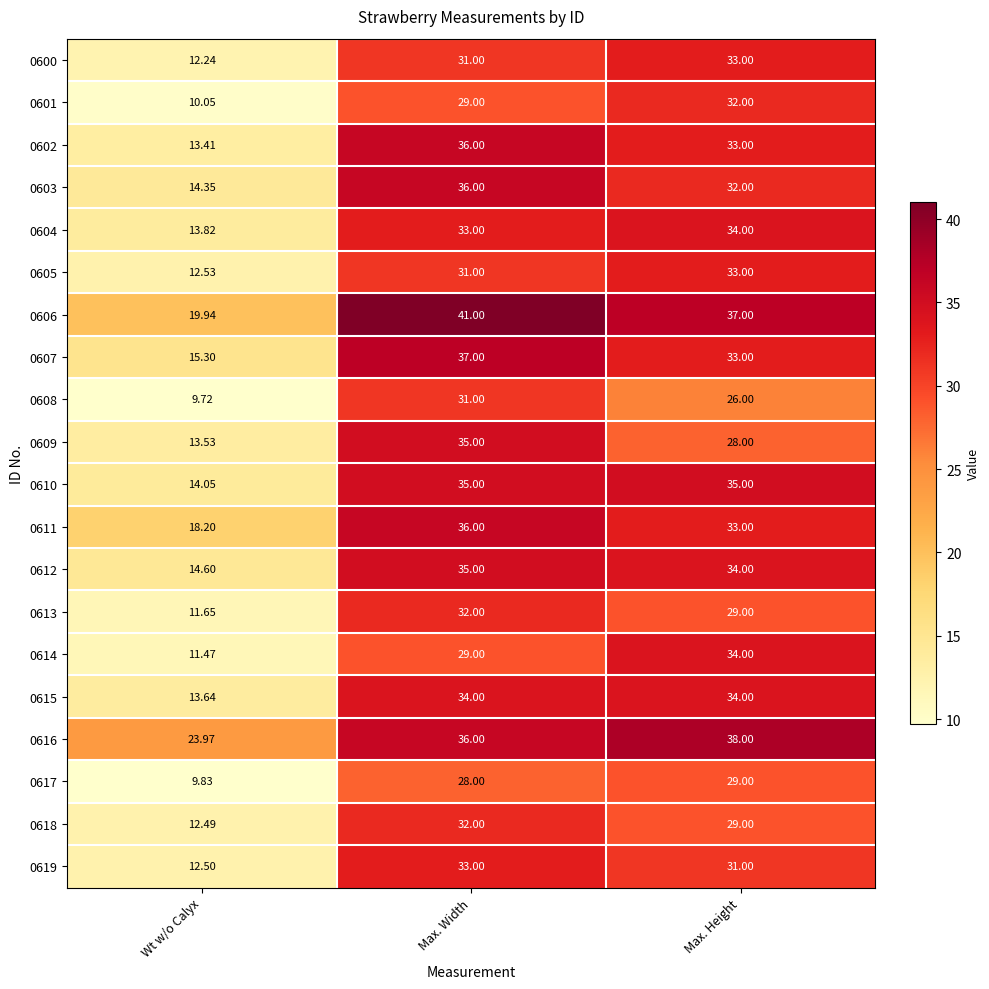

At which label is 0617 closest to 19?

Max. Width